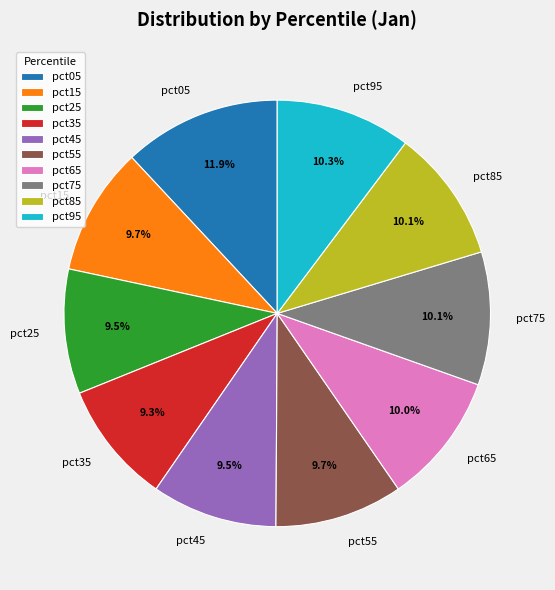

How many slices are in this pie chart?

10